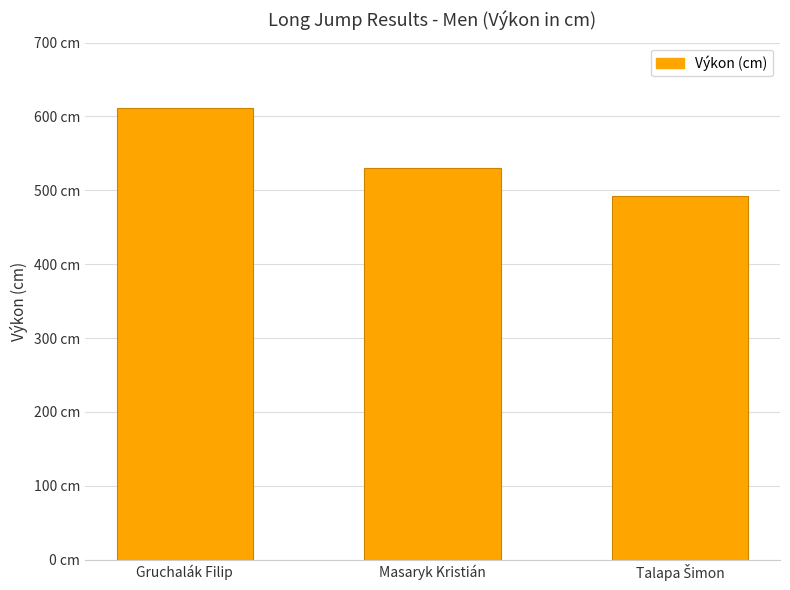

At which label does the data first exceed 530?

Gruchalák Filip